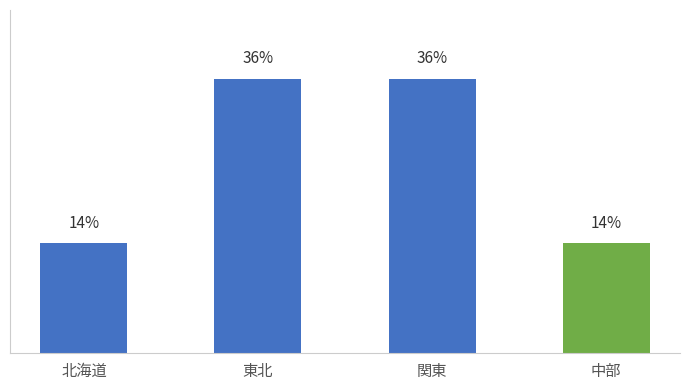

Reading right to left, list all the values displayed in this chart.

14.3	35.7	35.7	14.3